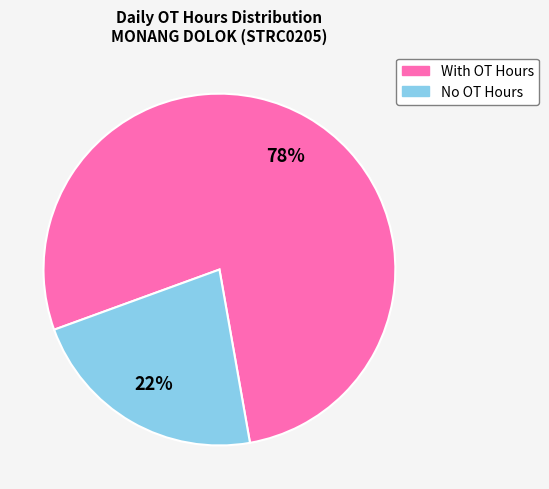

Is there a majority slice in this chart?

Yes